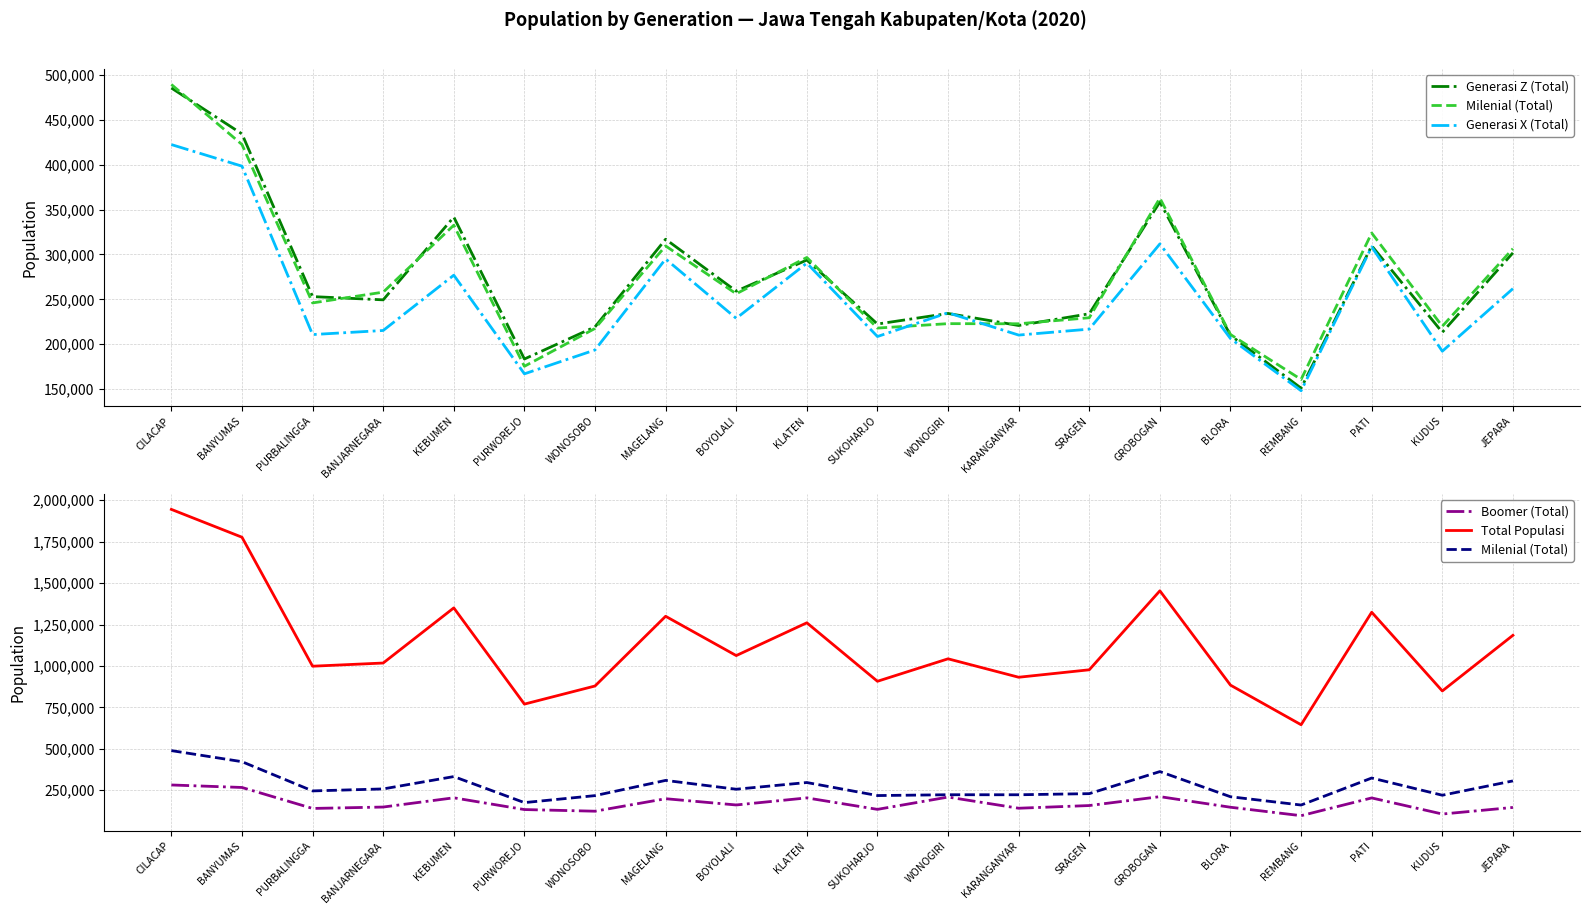

What value does the Total Populasi series have at BLORA?

884333